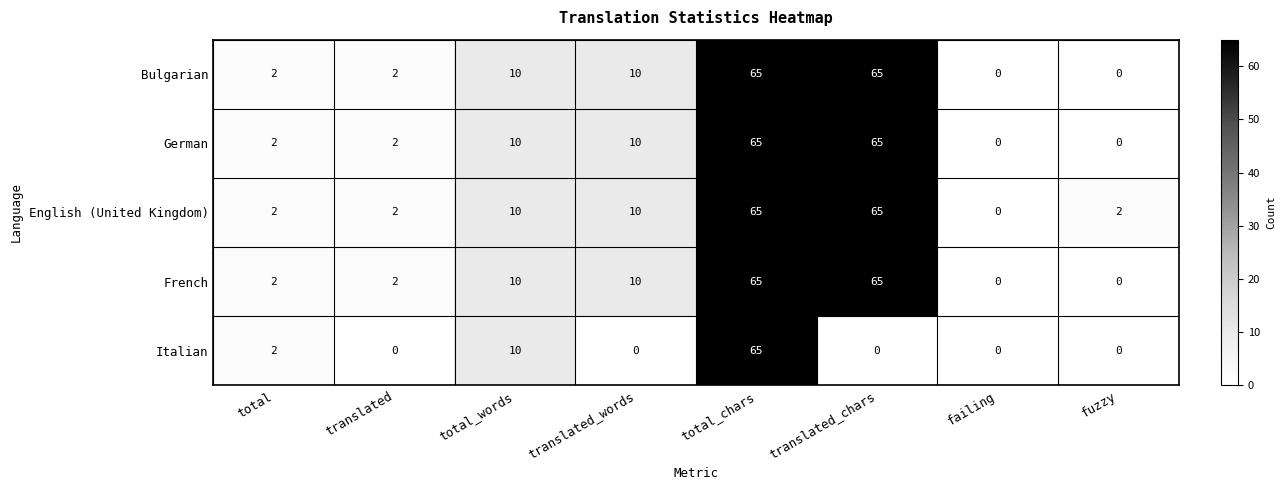

Which series has the largest total across all categories?

English (United Kingdom)